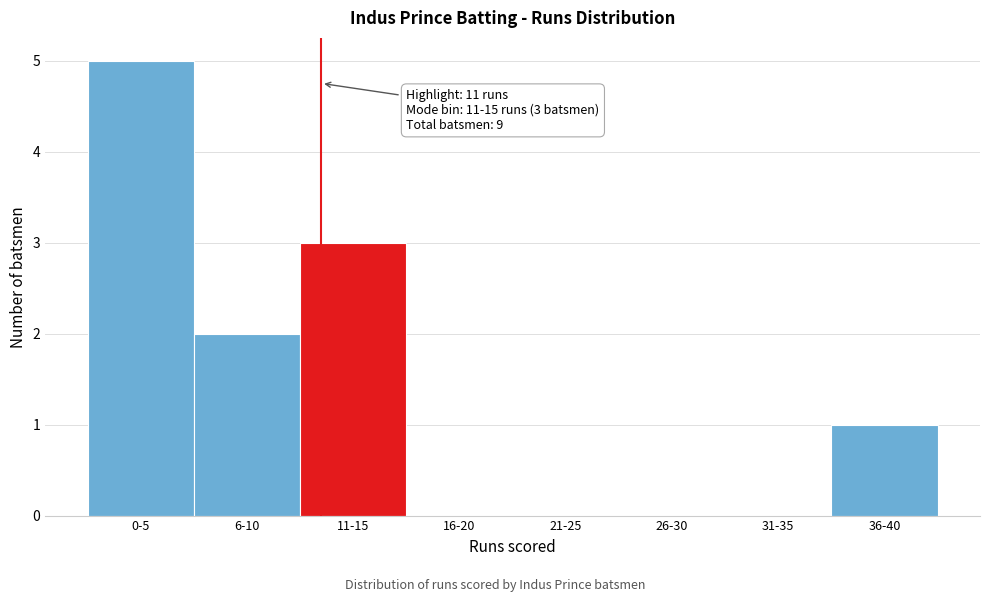

Reading right to left, transcribe all the data shown in this chart.

36-40=1	31-35=0	26-30=0	21-25=0	16-20=0	11-15=3	6-10=2	0-5=5